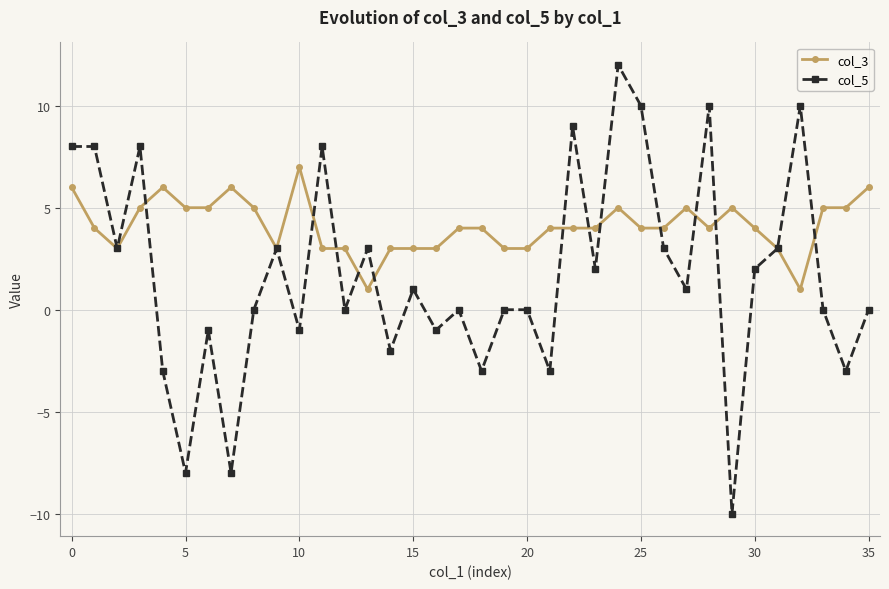

How many values in the col_5 series are below 1?

18